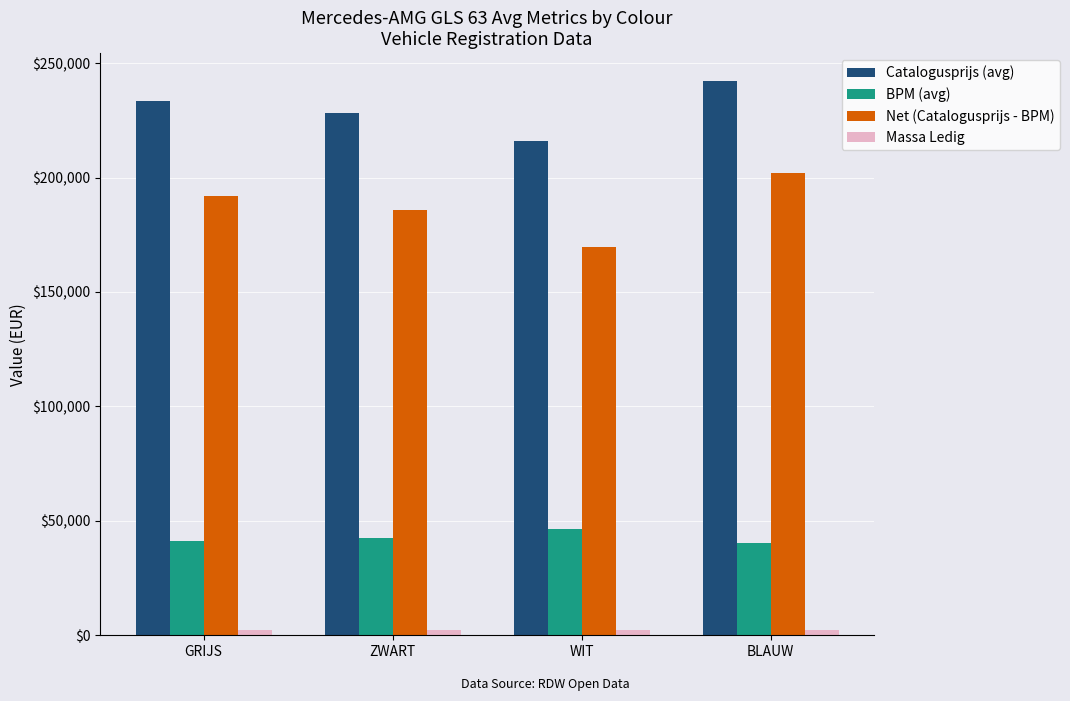

Read the Net (Catalogusprijs - BPM) value at WIT, to the nearest 50.

169750